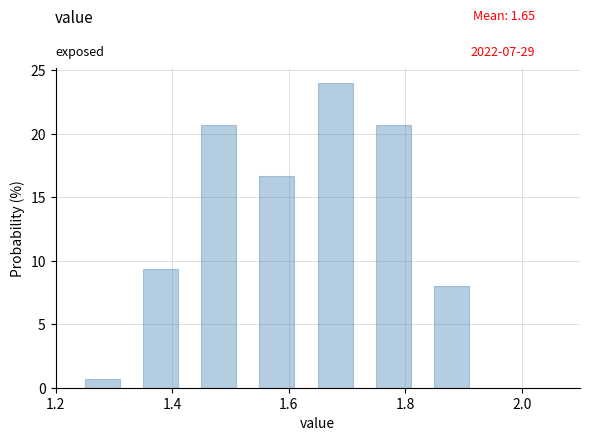

Reading left to right, list every bar in this chart as the range it spans on the x-axis followed by its height. Neither the bar edges nor the heights are printed on the chart, so give them approximately, as read against the axes.

1.25 to 1.35: 0.5
1.35 to 1.45: 9.5
1.45 to 1.55: 20.5
1.55 to 1.65: 16.5
1.65 to 1.75: 24.0
1.75 to 1.85: 20.5
1.85 to 1.95: 8.0